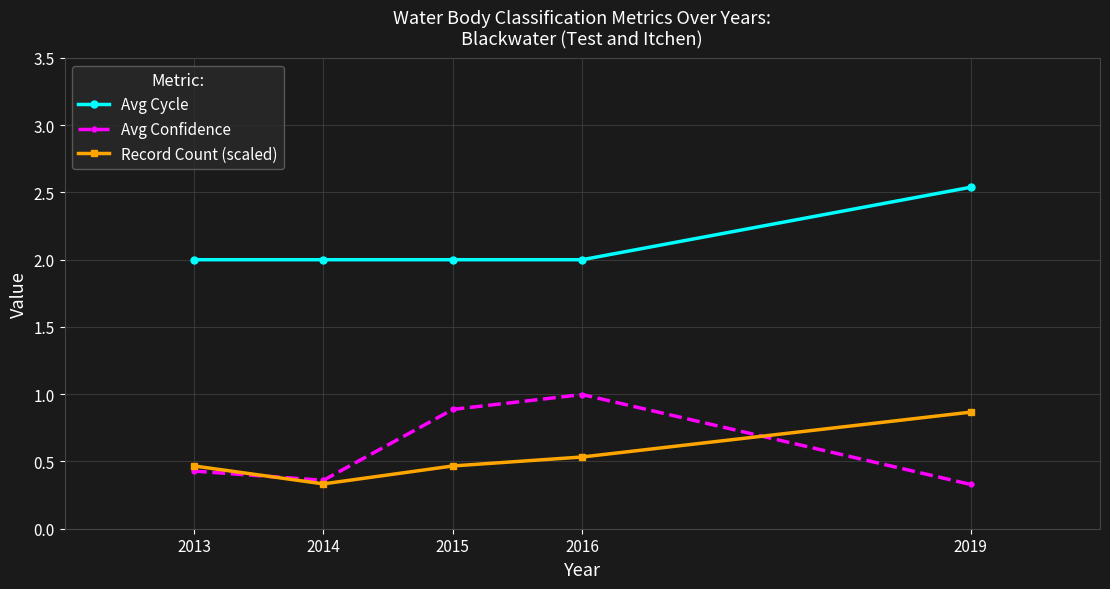

What is the minimum value shown in the chart?

0.3